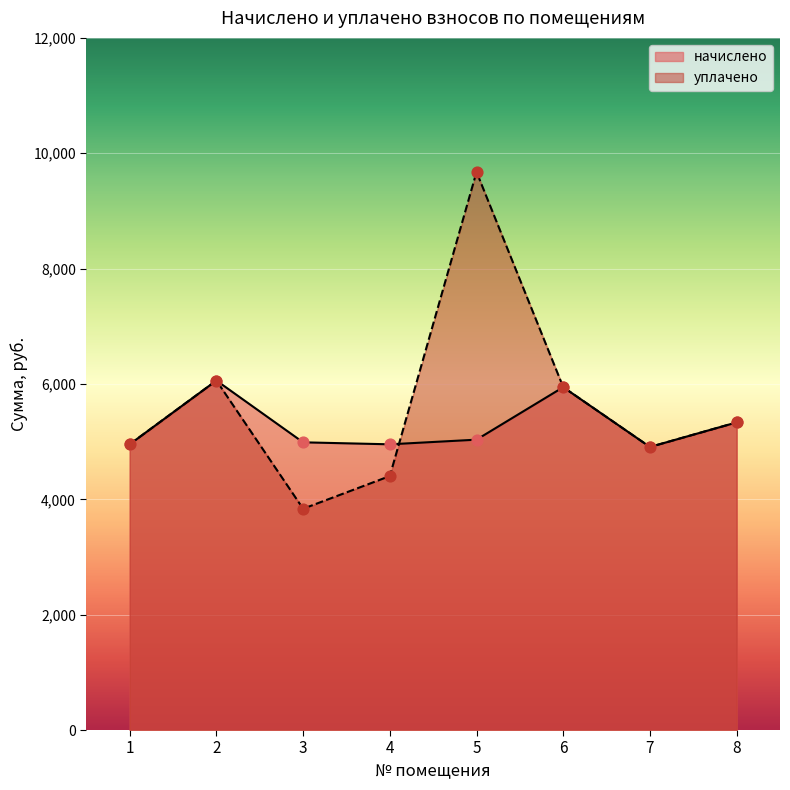

Which series contains the highest Y value?

уплачено